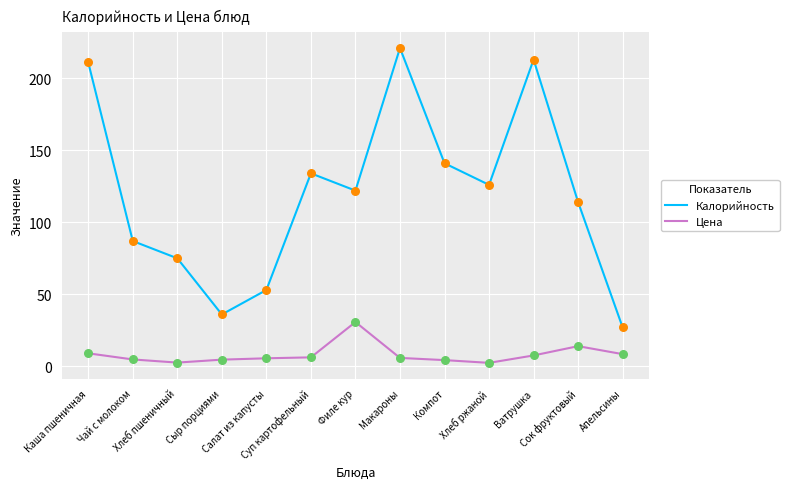

At how many categories does at least one series exceed 18?

13